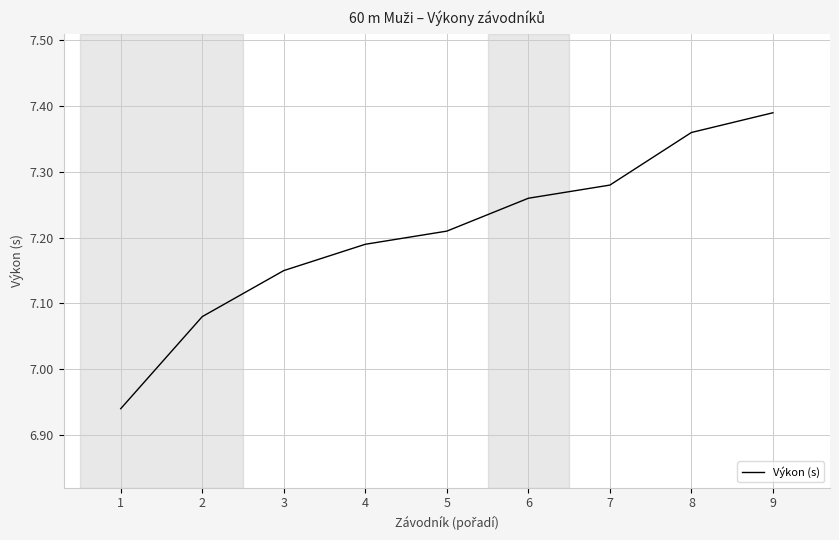

At which category does the chart reach its peak across all series?

9